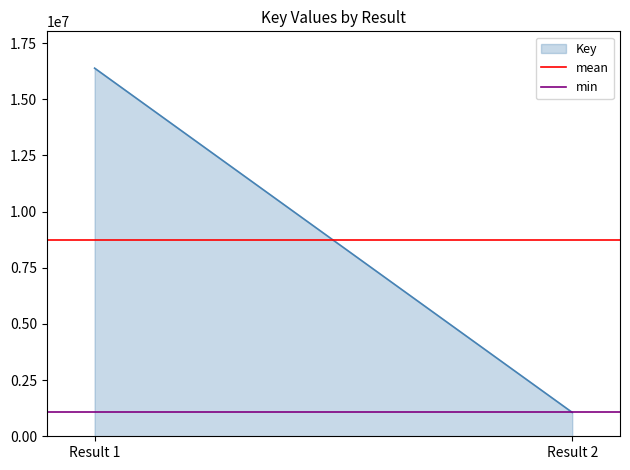

What is the sum of all values?

17447140